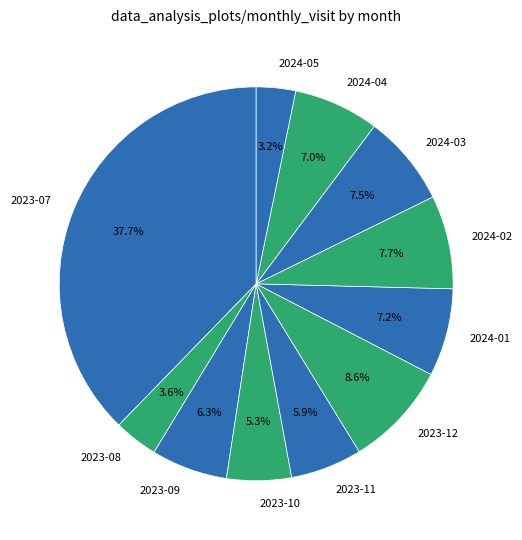

Does 2024-04 account for over 50% of the chart?

No